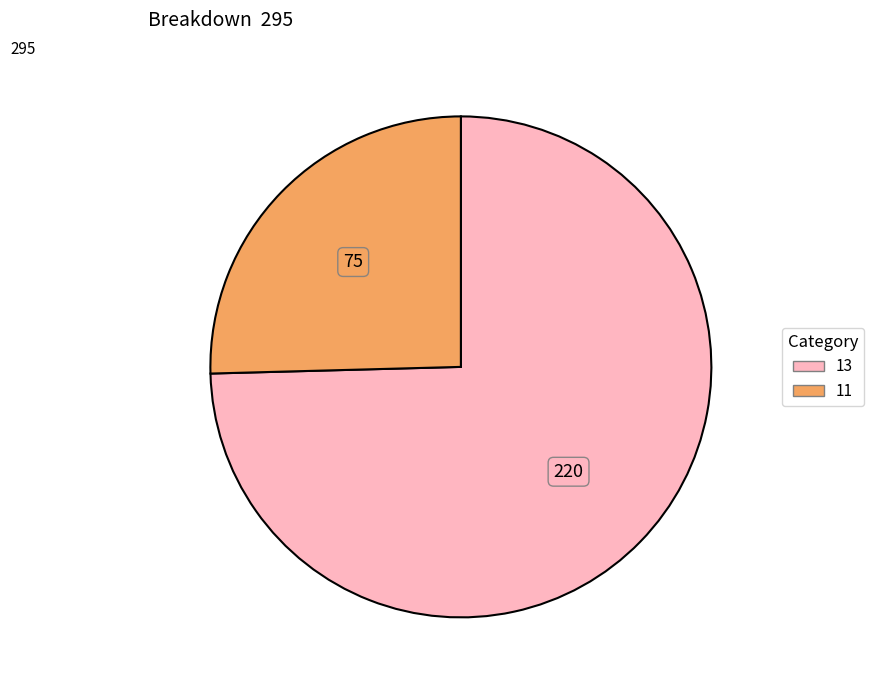

True or false: 13 accounts for 75% of the total.

True